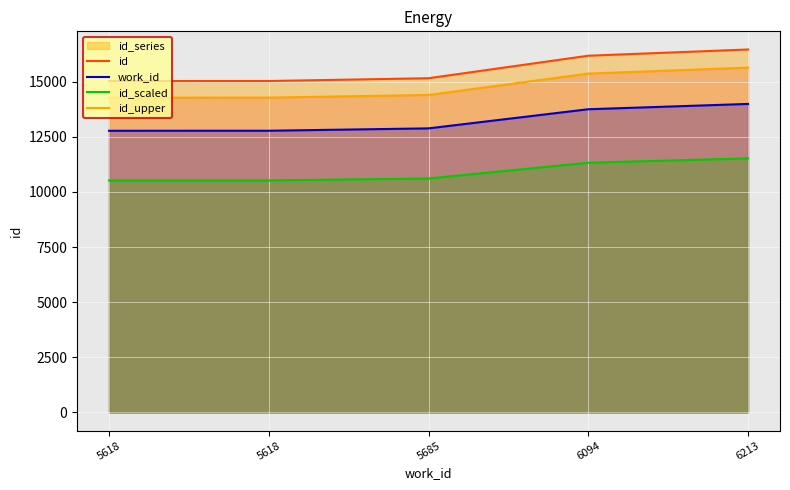

How many values in the work_id series are below 12886?

2